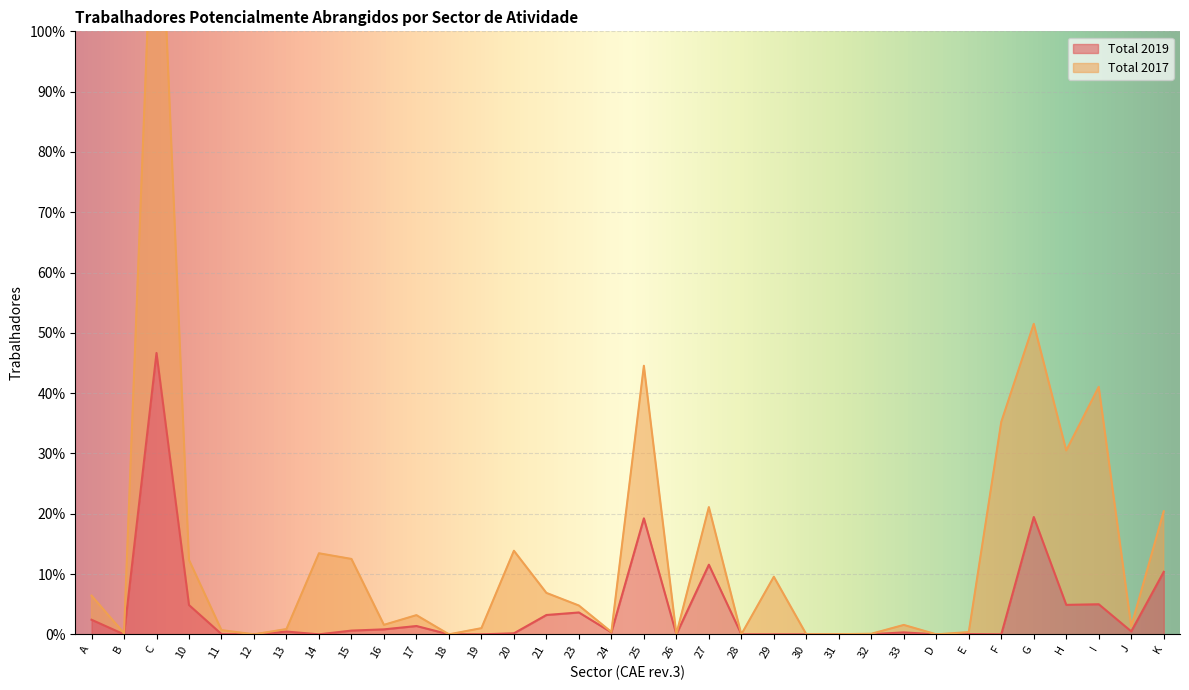

The Total 2019 series shows 125 at 32. True or false?

False